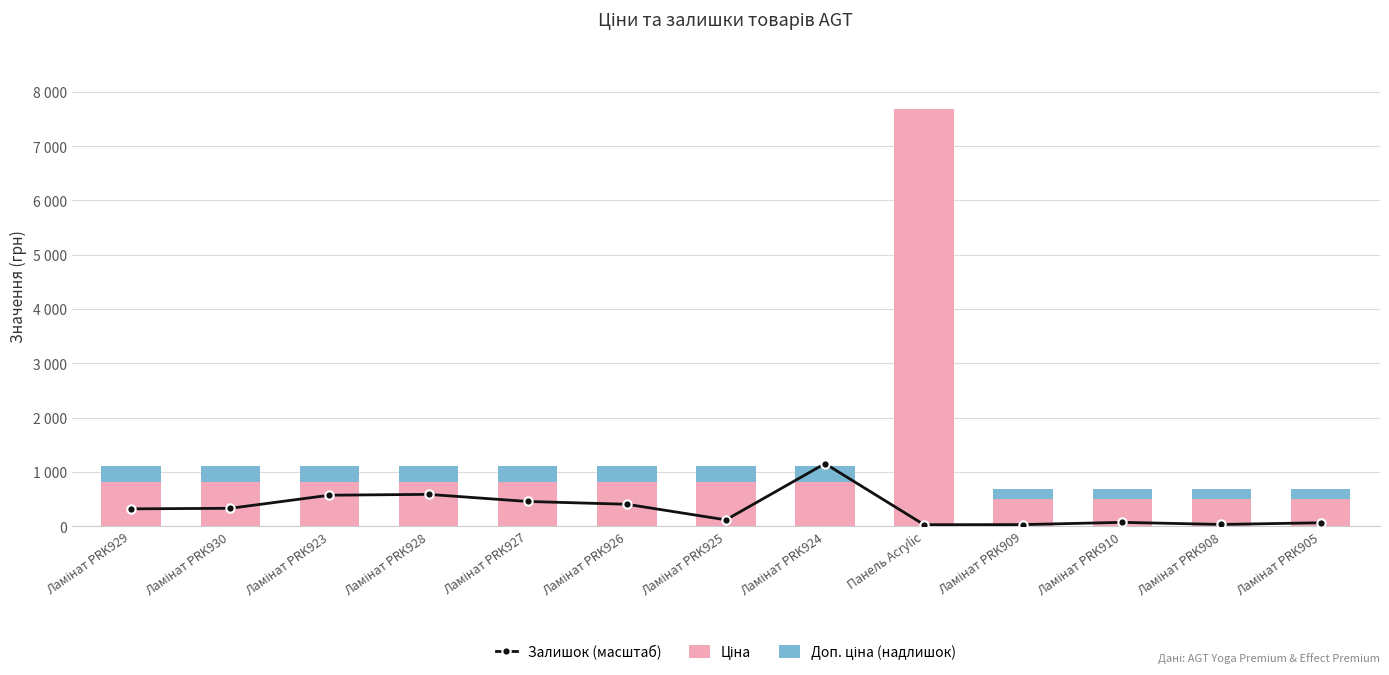

Where does the Залишок (масштаб) series first go above 320?

Ламінат PRK929